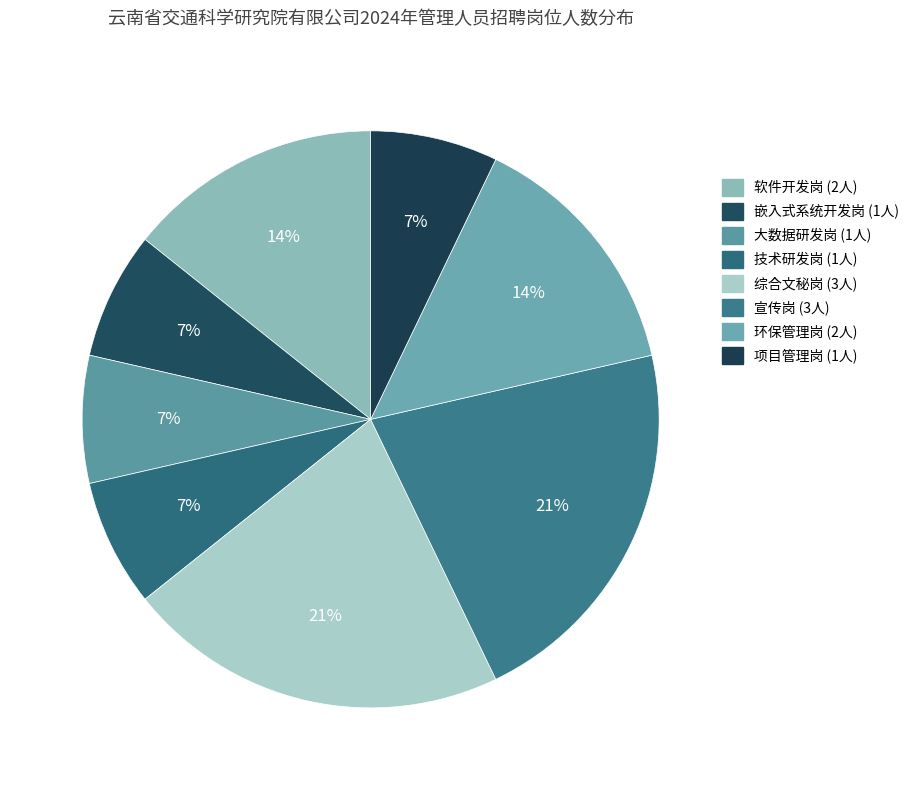

Which slice is the smallest?

嵌入式系统开发岗